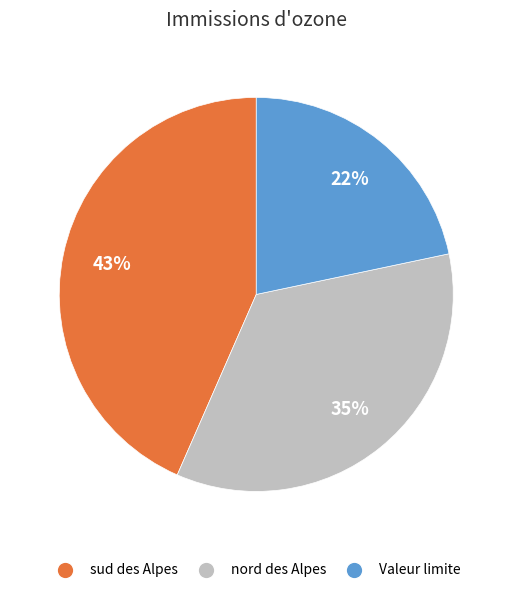

Is there any slice that represents more than half of the pie?

No